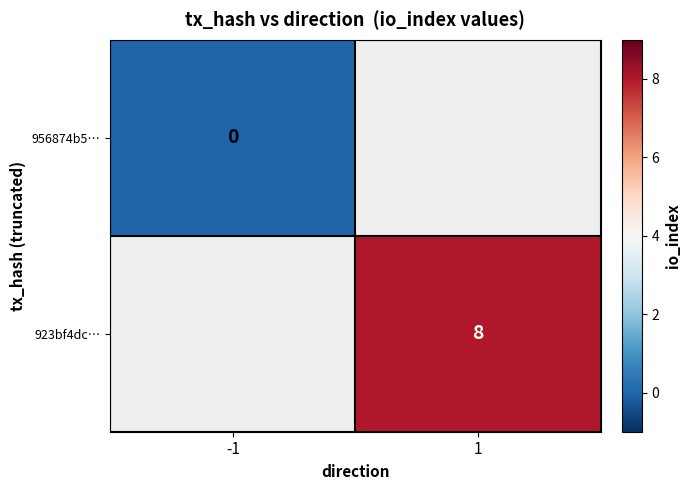

Is the value of 956874b5… at -1 greater than the value of 923bf4dc… at 1?

No